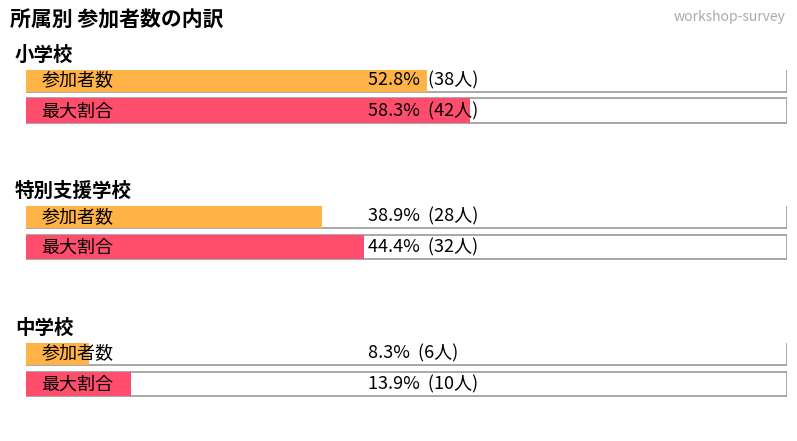

True or false: the data shows 28 at 1.

True